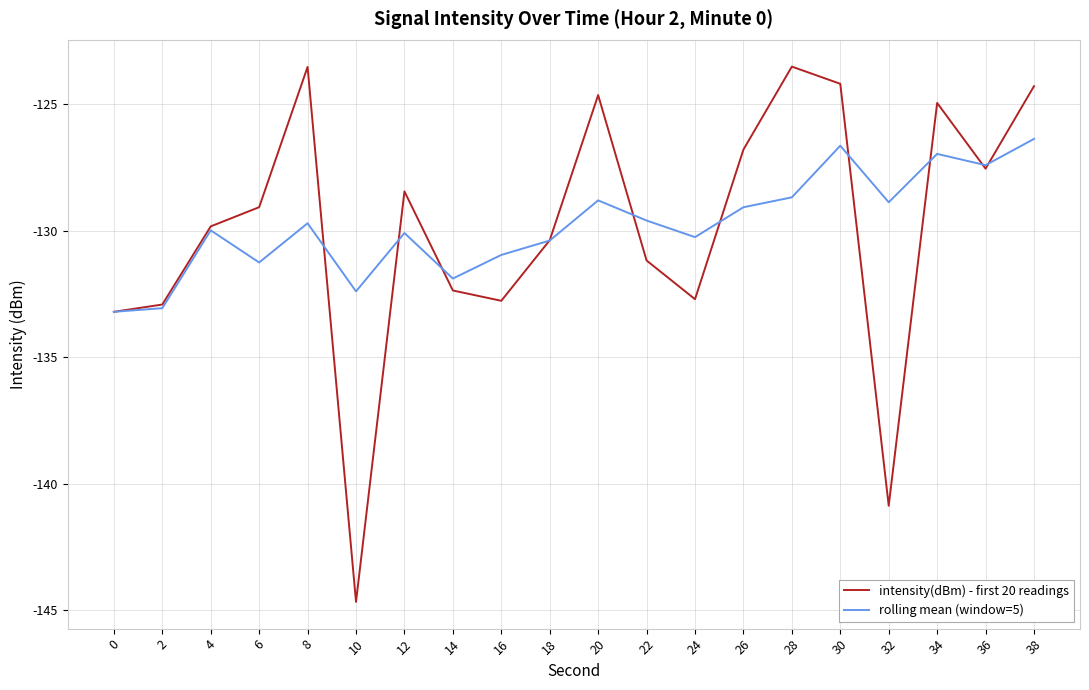

At which category does intensity(dBm) - first 20 readings reach its first local valley?

10